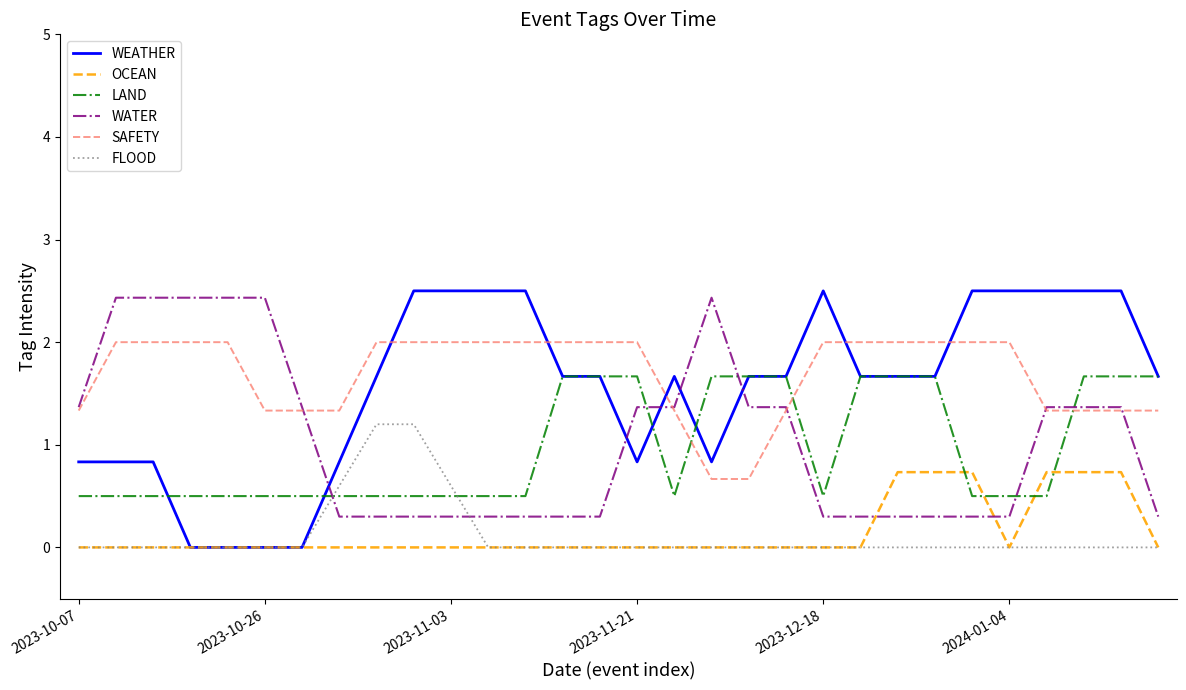

True or false: SAFETY and FLOOD intersect in this chart.

False